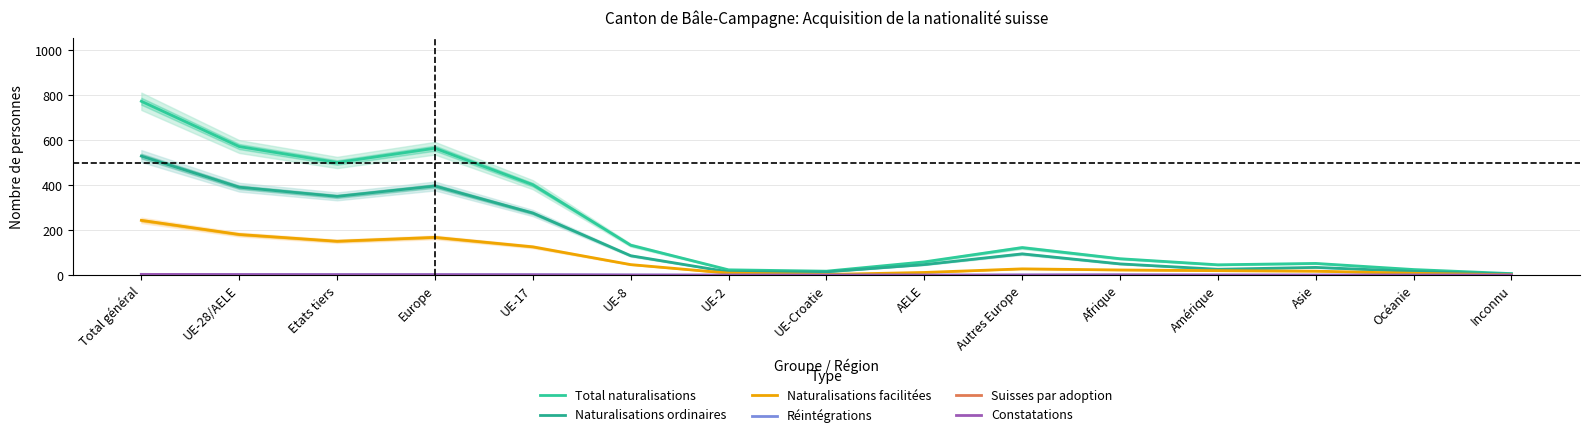

At how many categories does at least one series exceed 368?

5